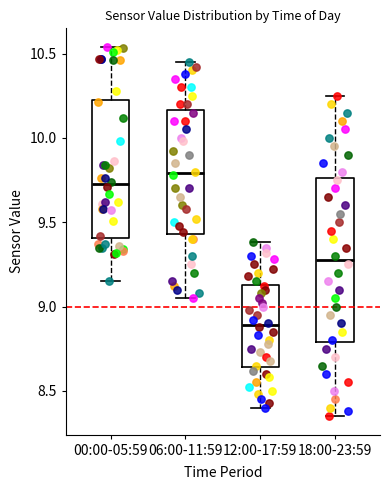

Which box's median line is the highest?

06:00-11:59